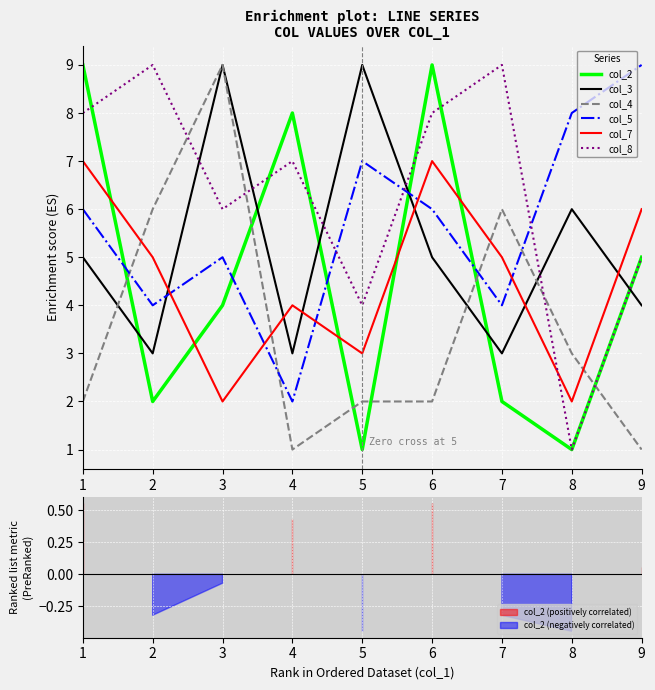

At which label does col_2 reach its minimum?

5